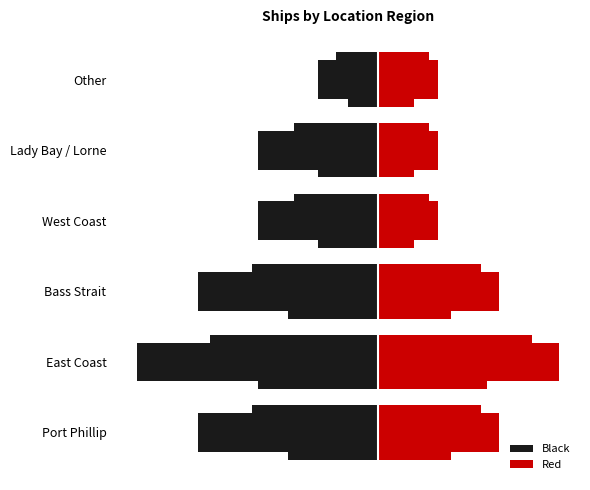

What is the average value of the Black series?

-2